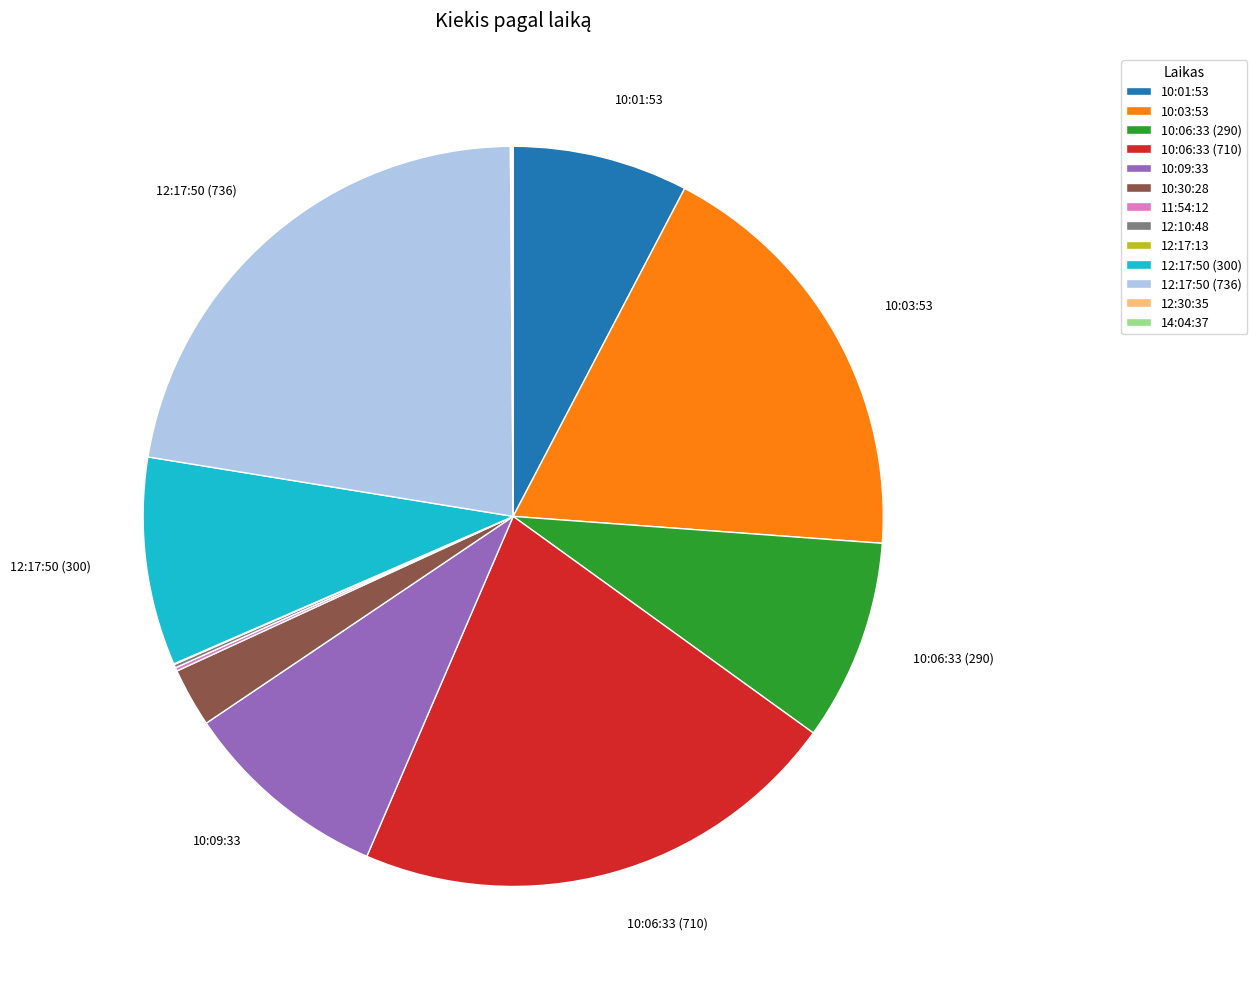

Does any single category account for the majority?

No